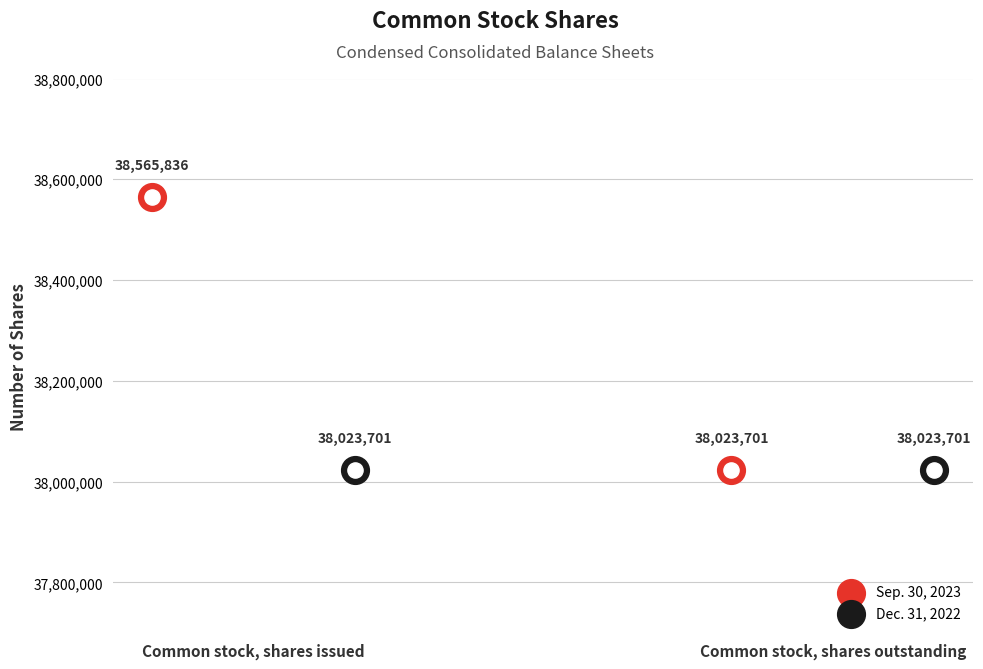

What is the total value across all series at Common stock, shares issued?

76589537